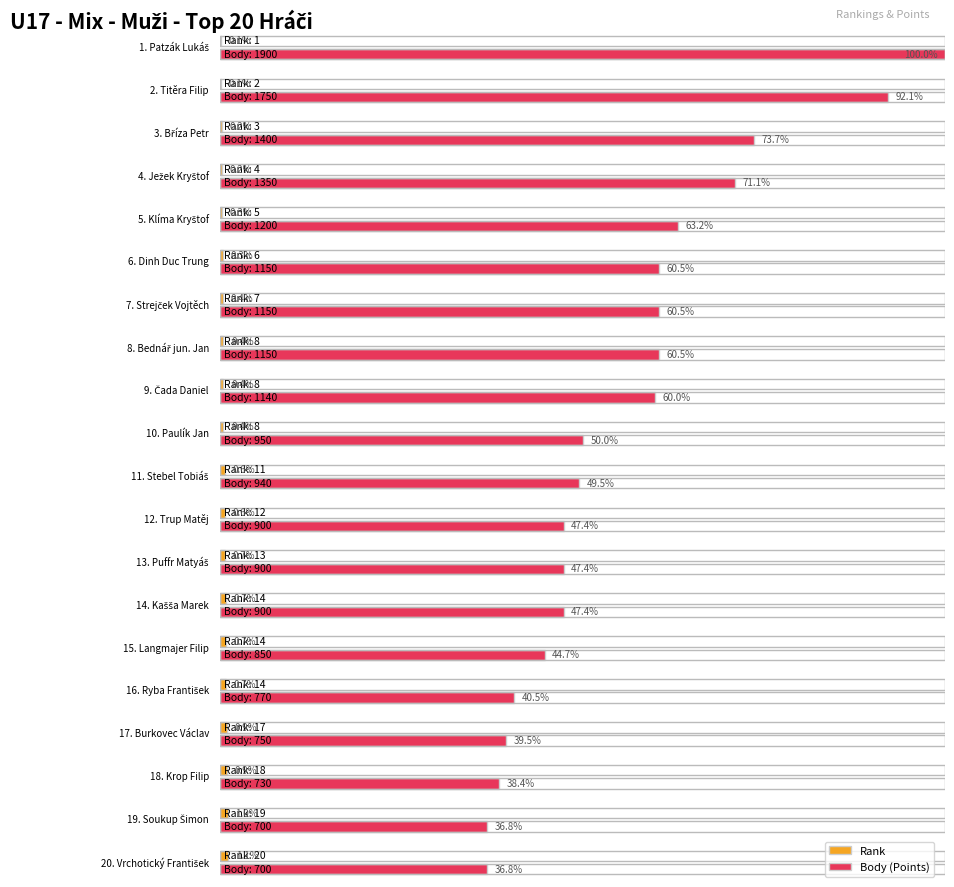

Which label corresponds to the largest value in the chart?

Patzák Lukáš